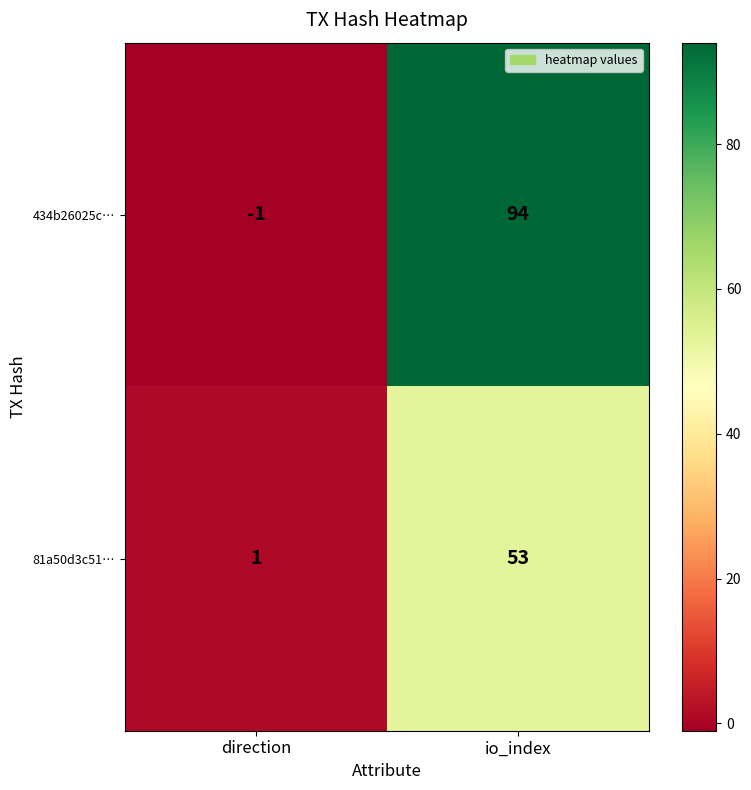

Count the number of categories in the chart.

2